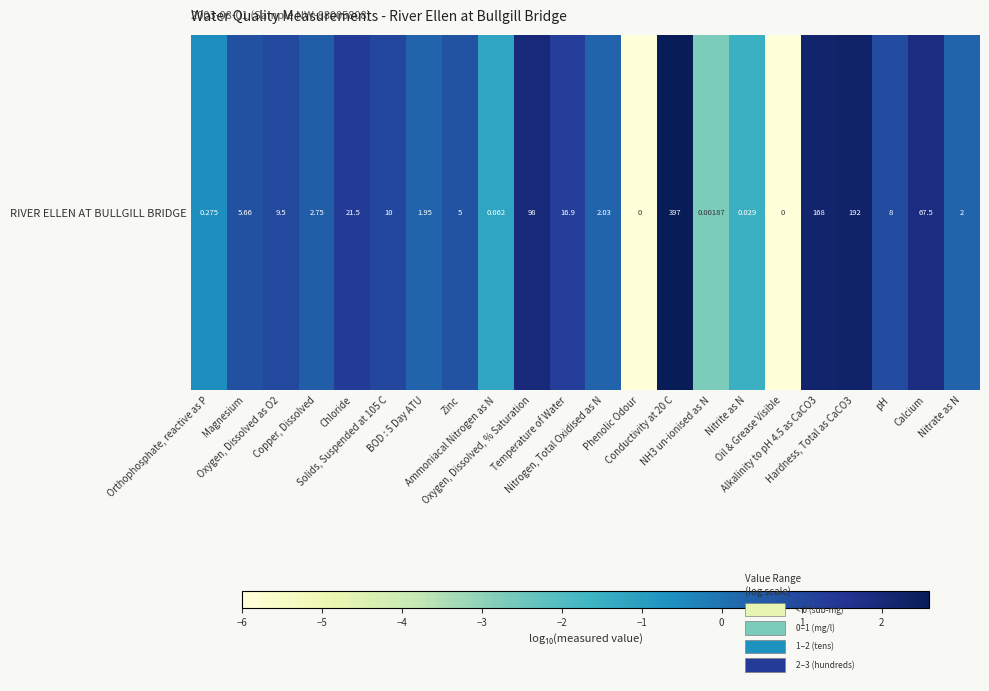

At which label does the data first exceed 0?

Magnesium